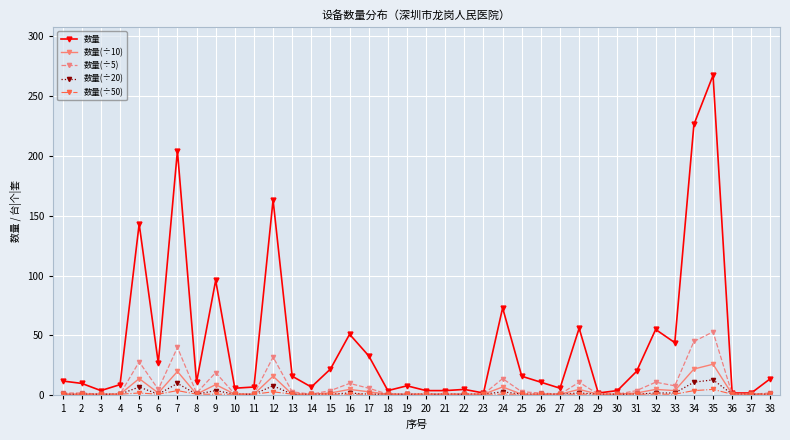

True or false: 数量(÷5) has more than 2 interior local peaks.

True